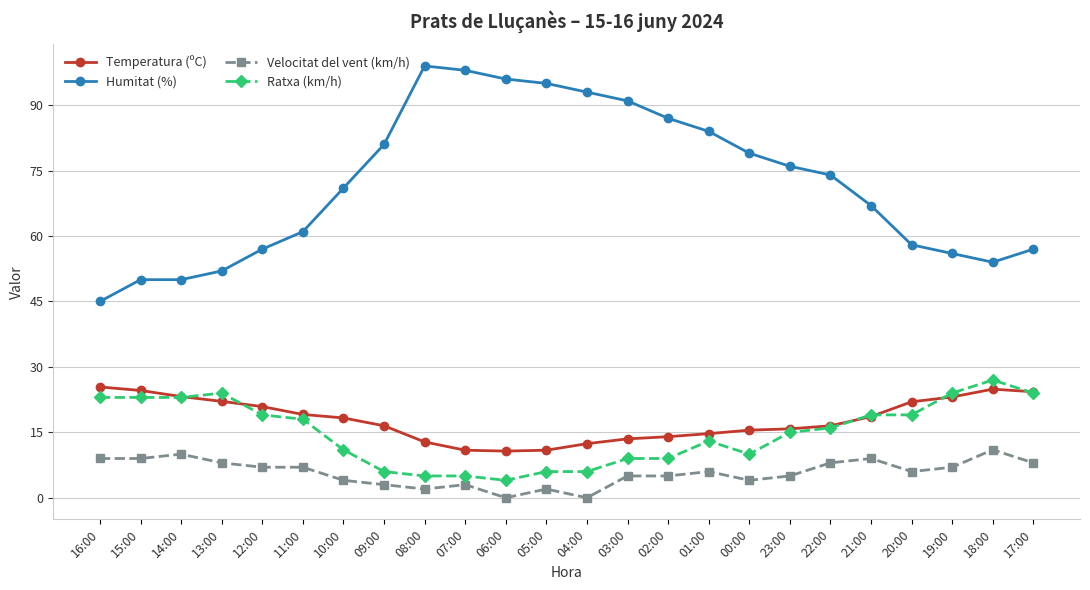

Where is Humitat (%) nearest to the value 72?

10:00